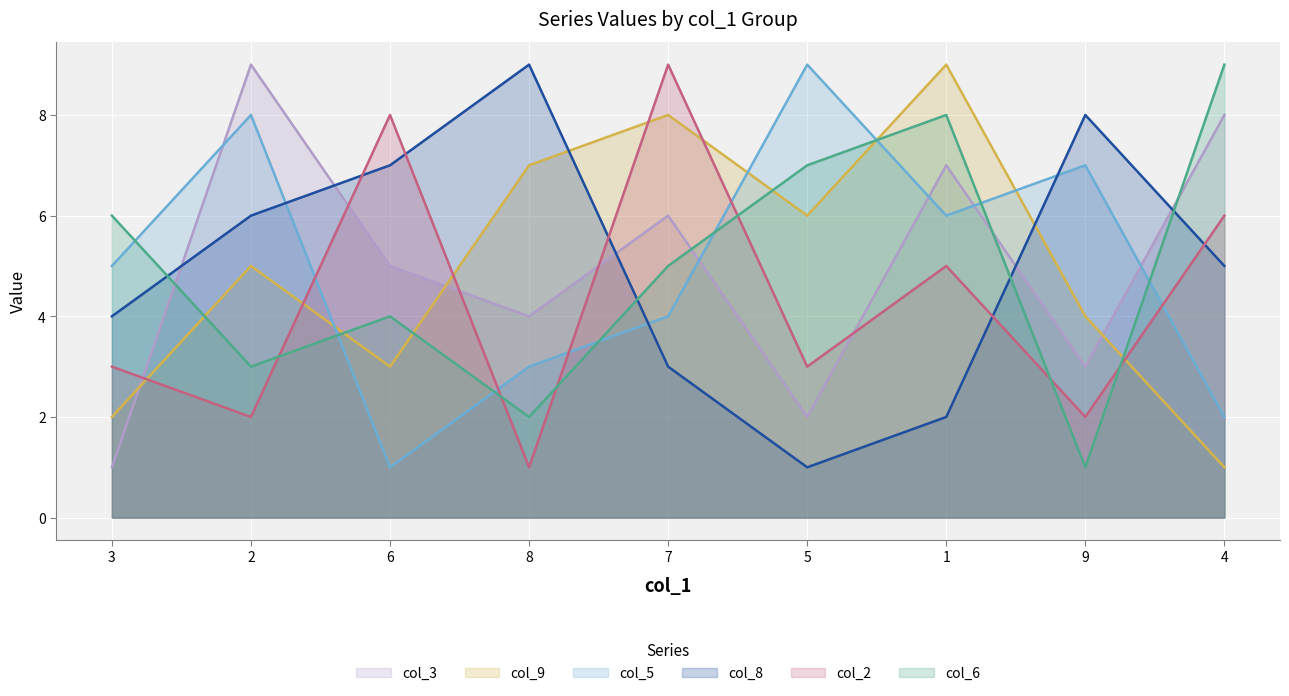

At how many categories does at least one series exceed 8?

6